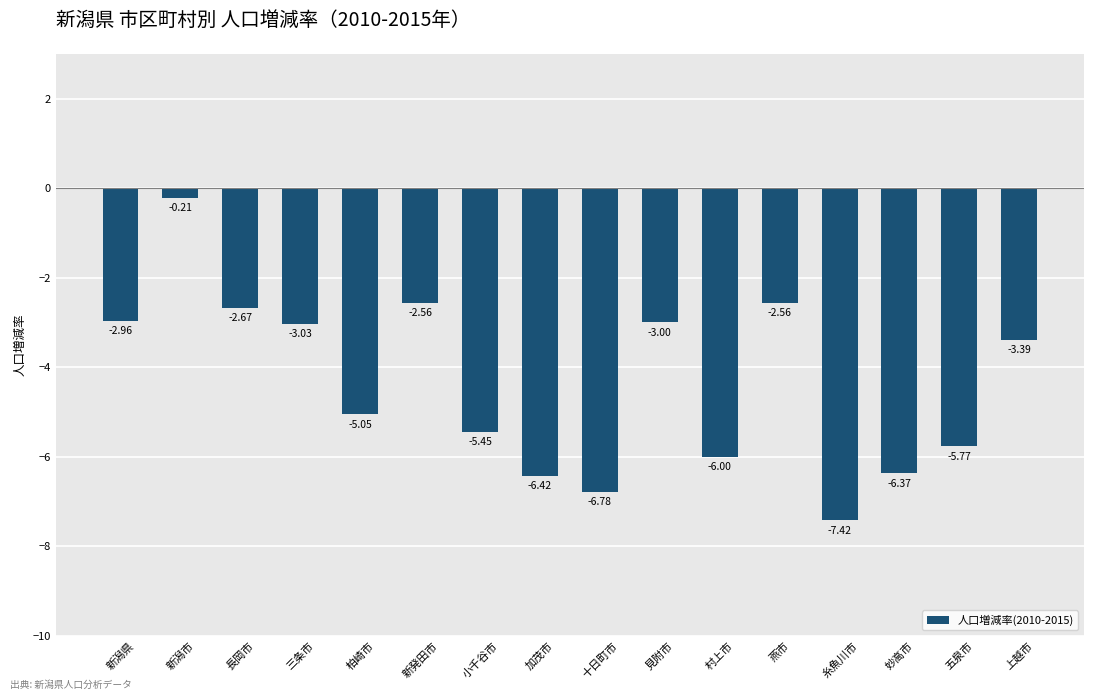

True or false: the data shows -3.0 at 新潟県.

True